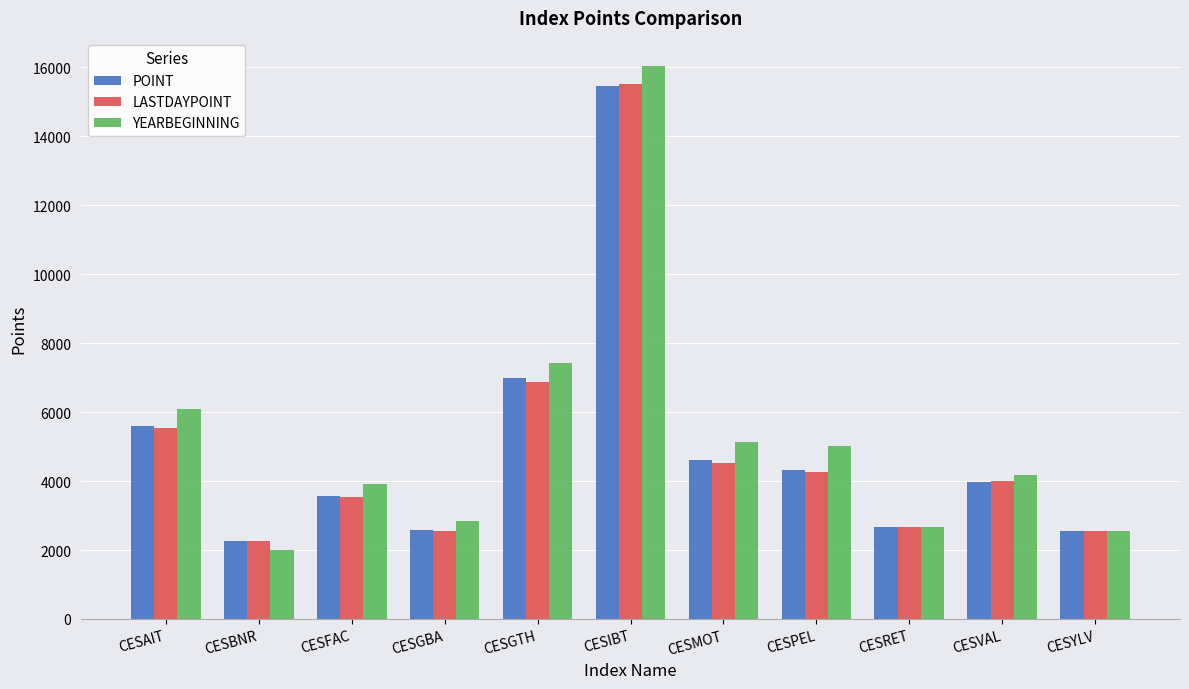

What is the maximum value shown in the chart?

16056.1